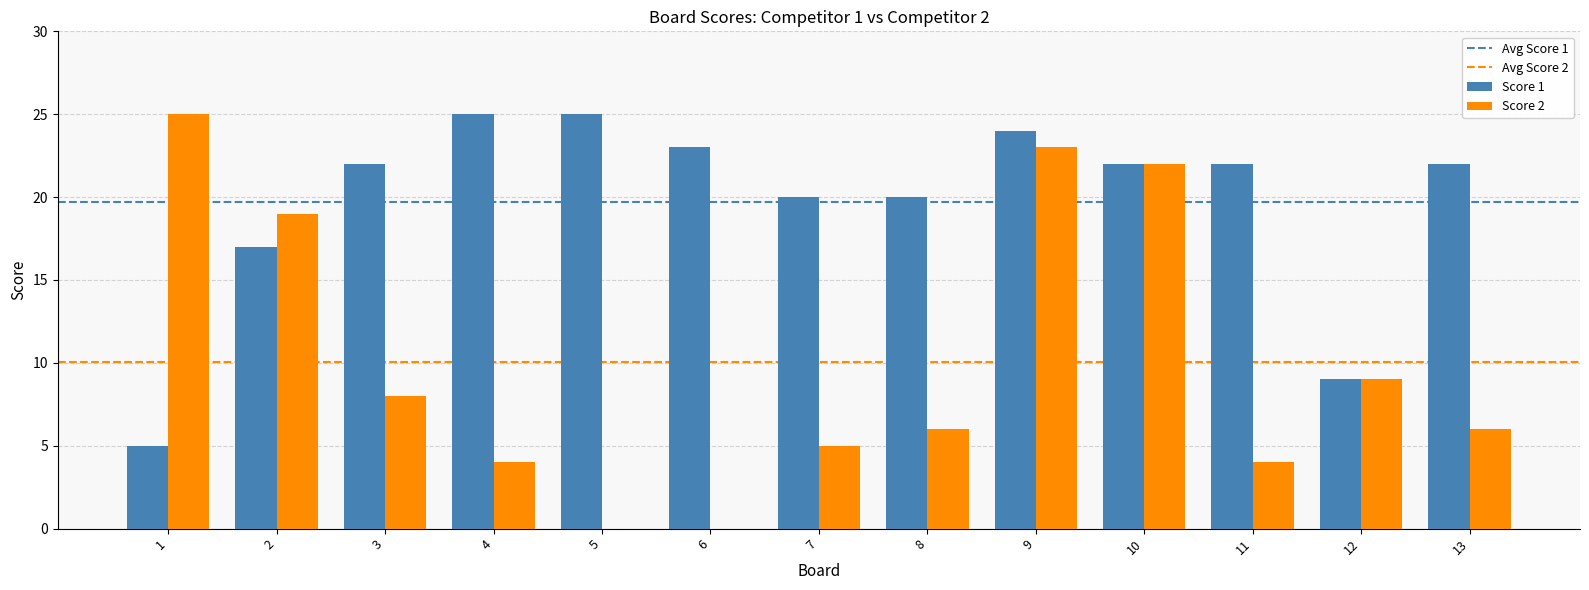

Where is Score 1 nearest to the value 15?

2